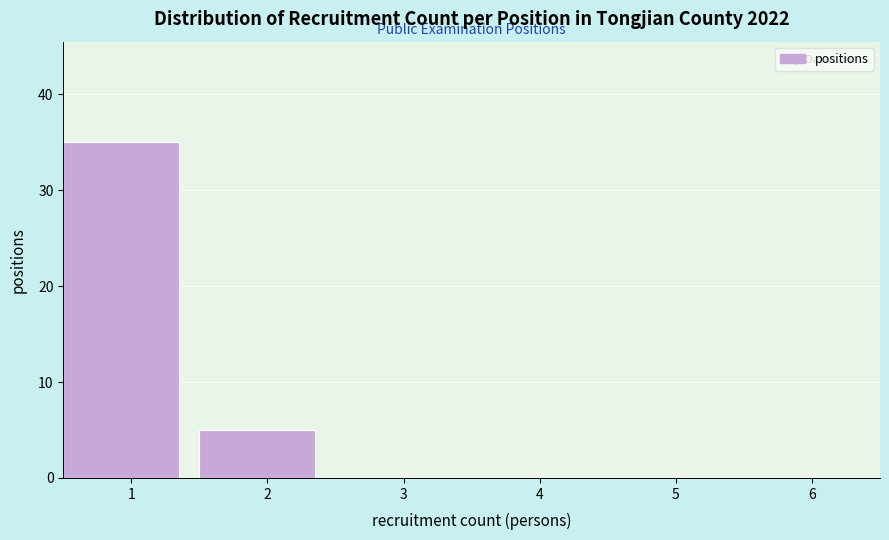

Reading left to right, list every bar in this chart as the range it spans on the x-axis followed by its height. The values are not printed on the chart, so give them approximately, as read against the axis.

0.5 to 1.5: 35
1.5 to 2.5: 5
2.5 to 3.5: 0
3.5 to 4.5: 0
4.5 to 5.5: 0
5.5 to 6.5: 0